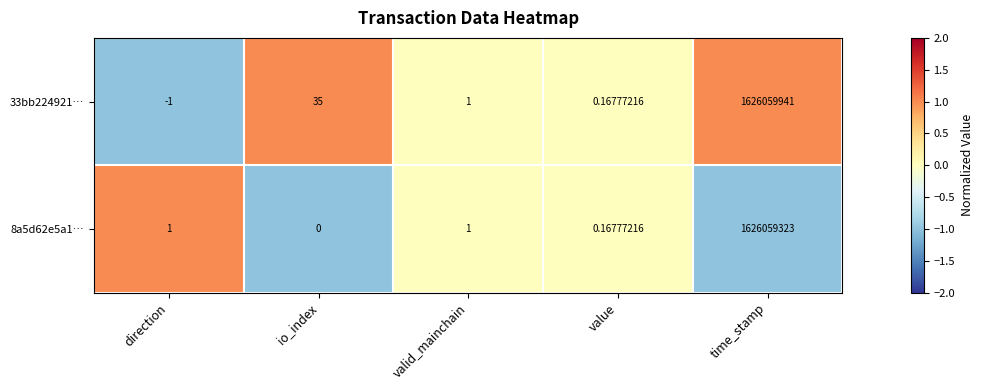

Rank the series by their average value, from highest to lowest.

33bb224921…, 8a5d62e5a1…